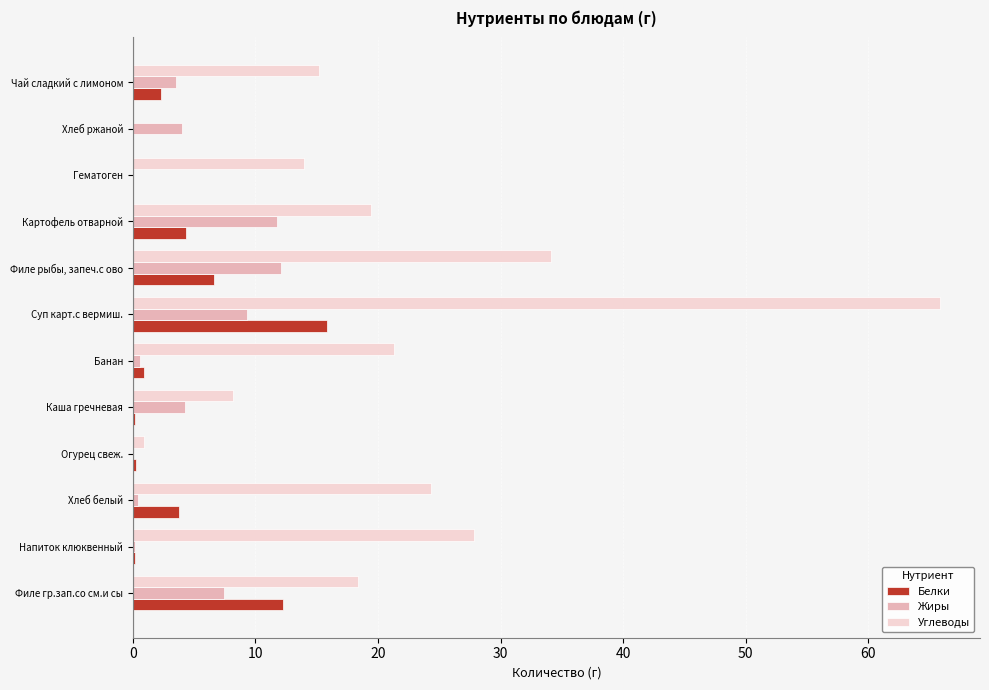

Between Хлеб белый and Каша гречневая, which series saw the biggest shift?

Углеводы